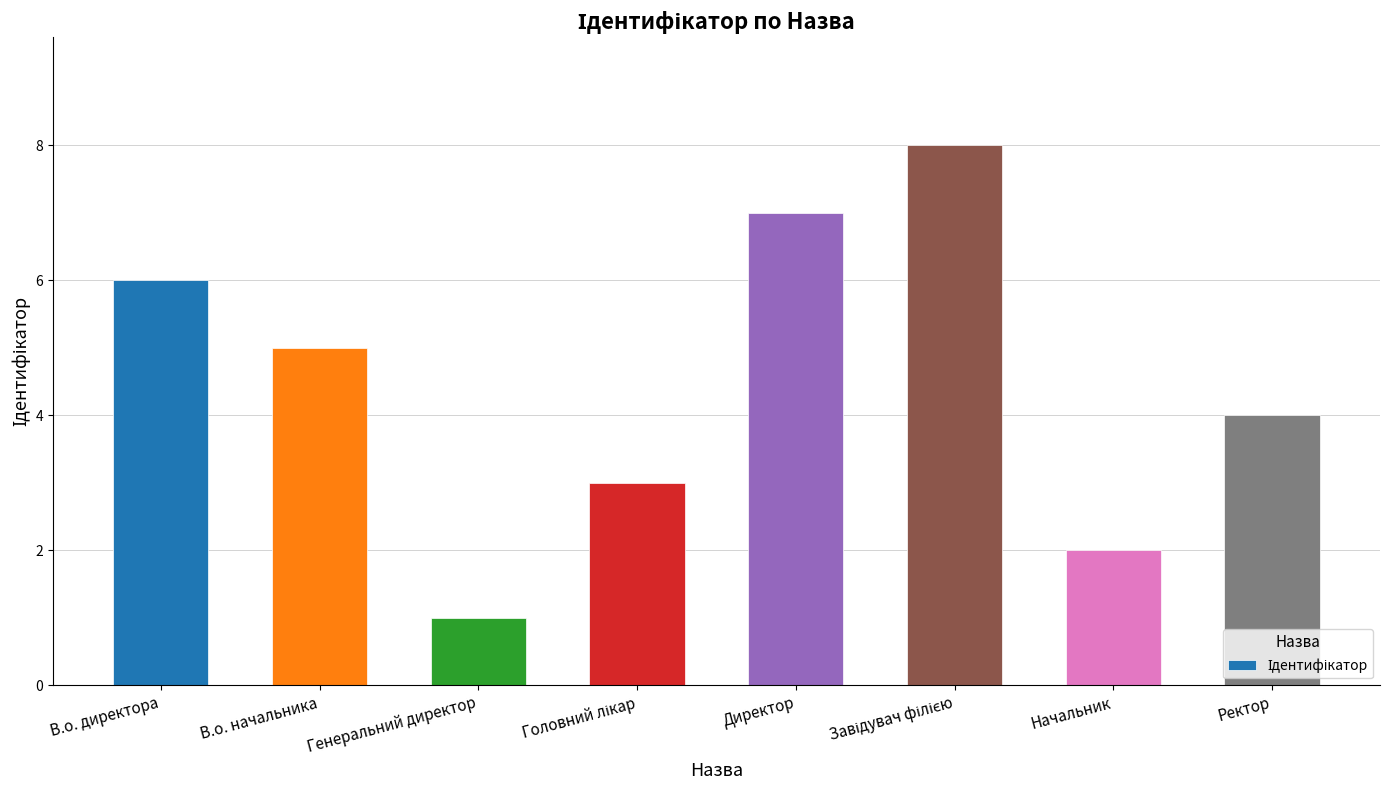

Is it true that the value at В.о. директора is 3?

False